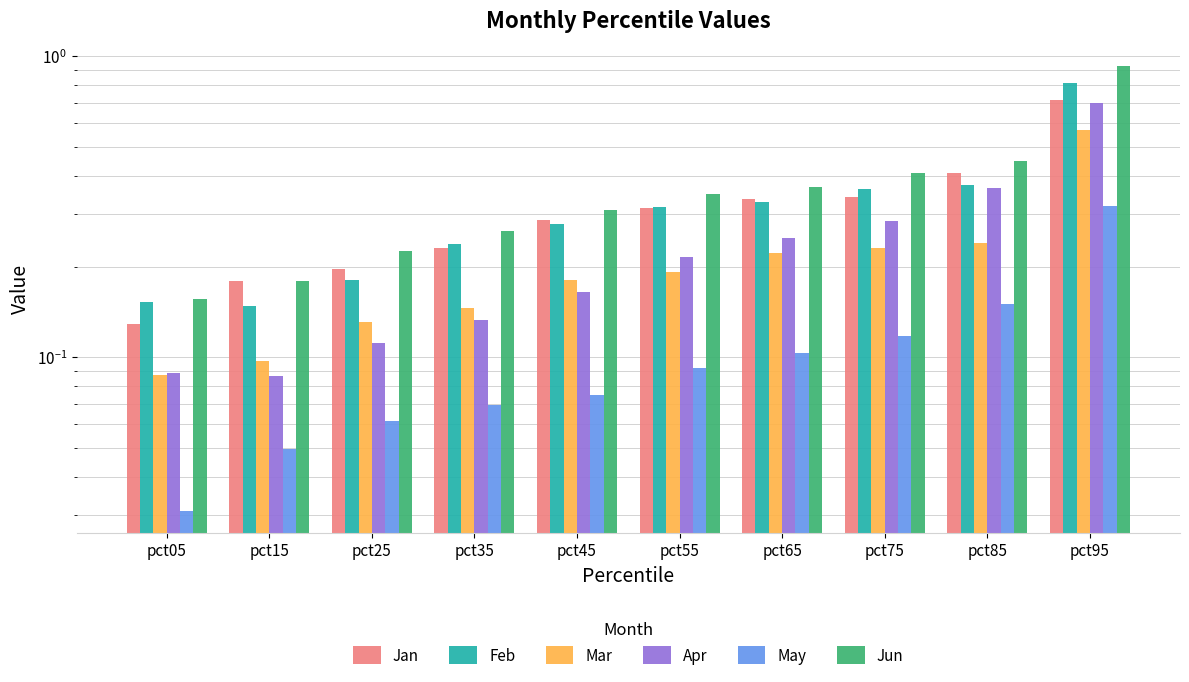

What is the difference between the highest and lowest values at pct35?

0.2